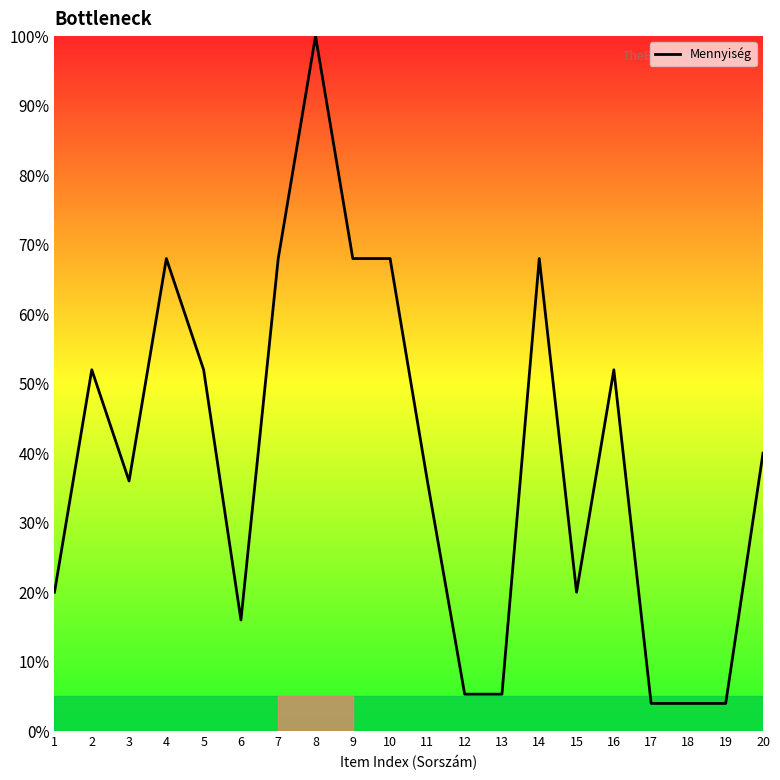

Where is the first local maximum?

2